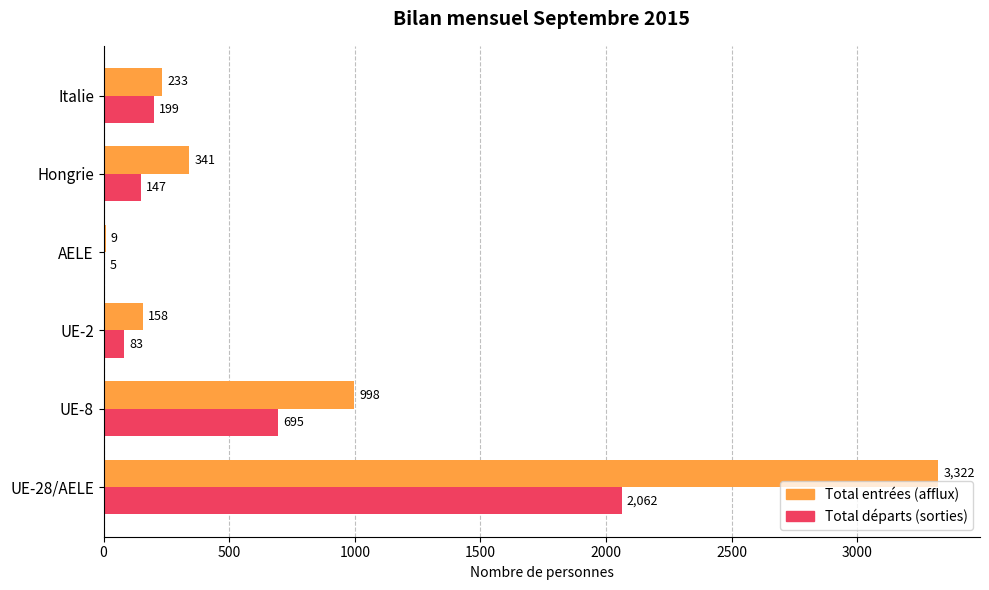

Is it true that Total départs (sorties) equals 83 at UE-2?

True